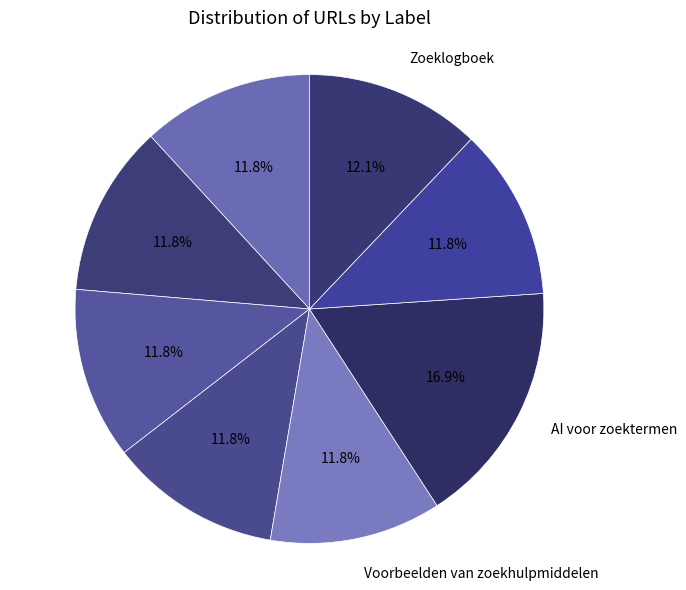

Rank the categories by value from highest to lowest.

AI voor zoektermen, Zoeklogboek, Voorbeelden van zoekhulpmiddelen, Samenvatting, Hulpmiddelen, Zoektermen bedenken, Voorbeeldvraag, 2 - Bedenk zoektermen